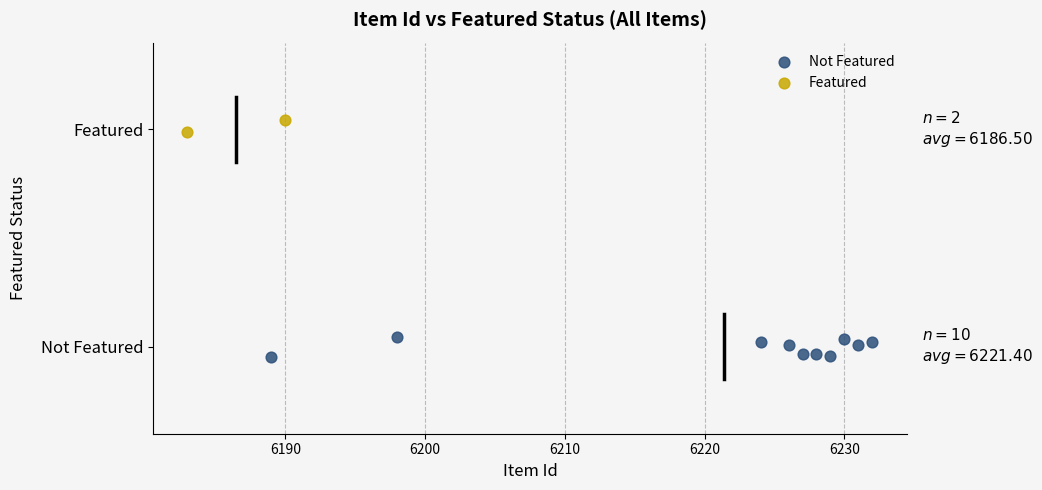

Which series has the largest Y range (max minus min)?

Not Featured